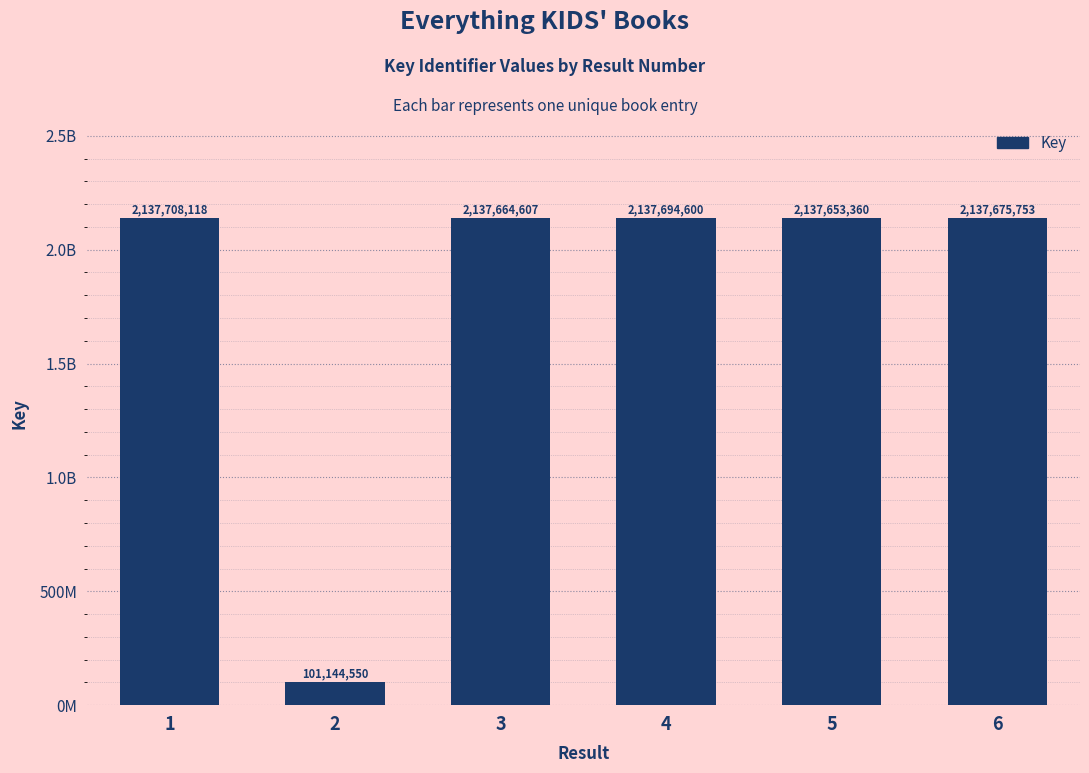

Is it true that the value at 1 is 2137708118?

True